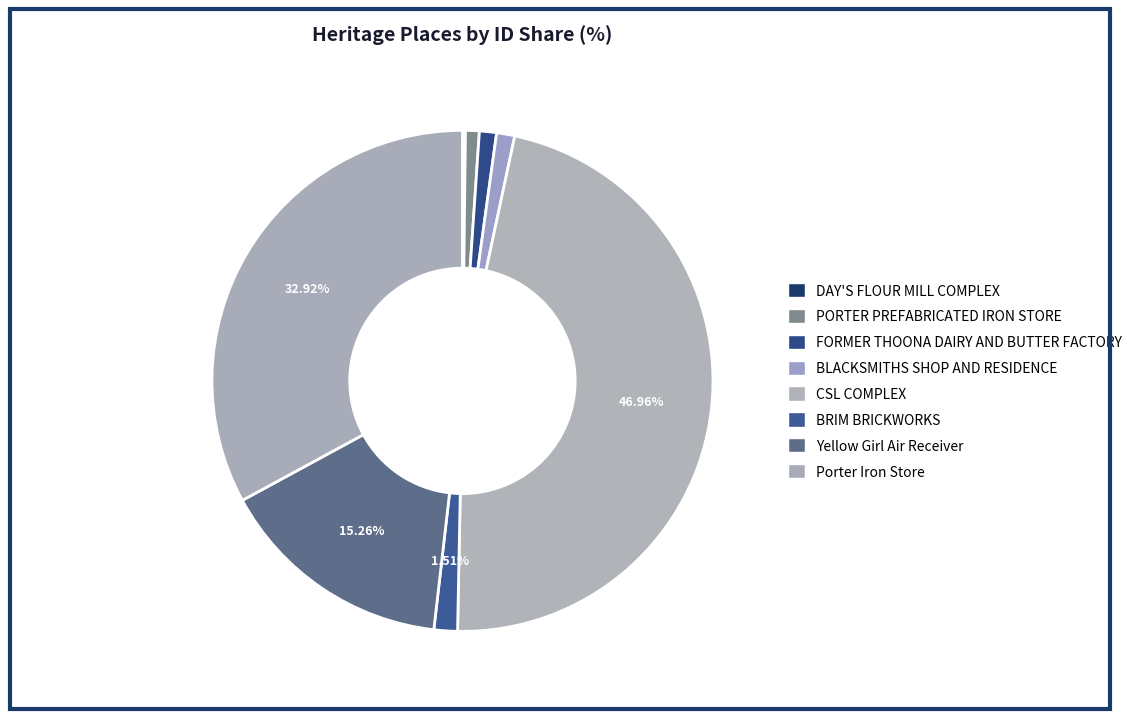

To the nearest percent, what is the difference between the largest and smallest slice percentages?

47%